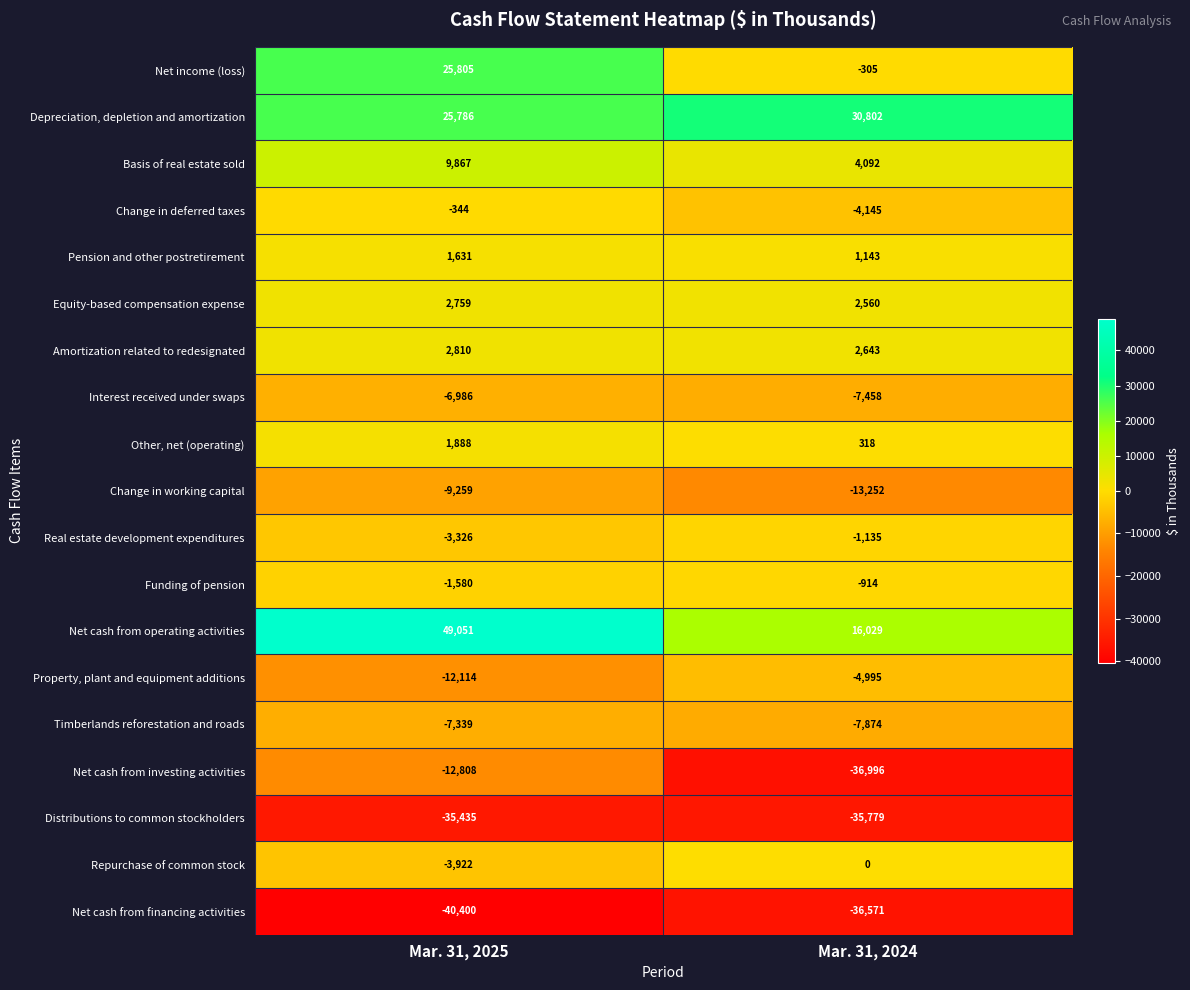

Between Mar. 31, 2025 and Mar. 31, 2024, which series saw the biggest shift?

Net cash from operating activities